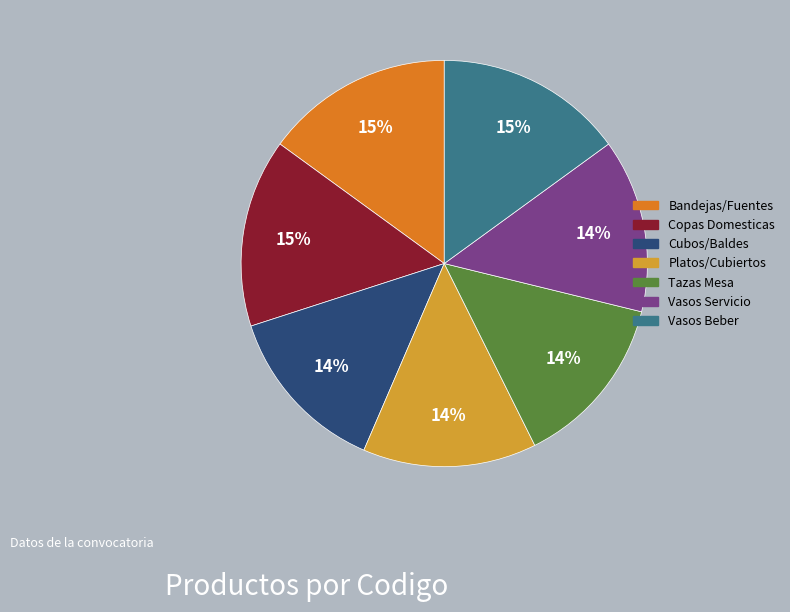

Combined, do Platos/Cubiertos and Bandejas/Fuentes account for over 50%?

No